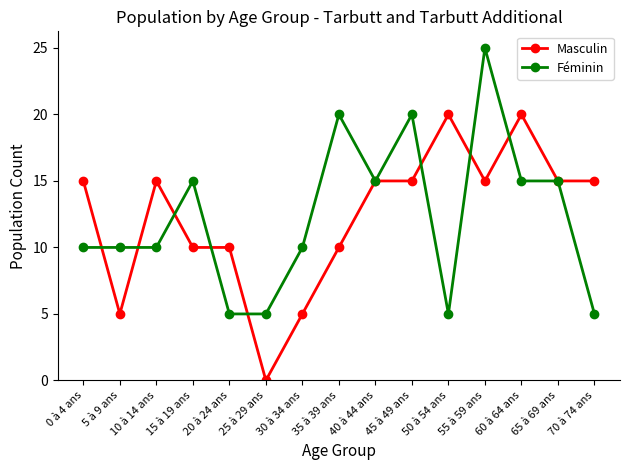

What is the value of the Féminin point at the 12th from the left?

25